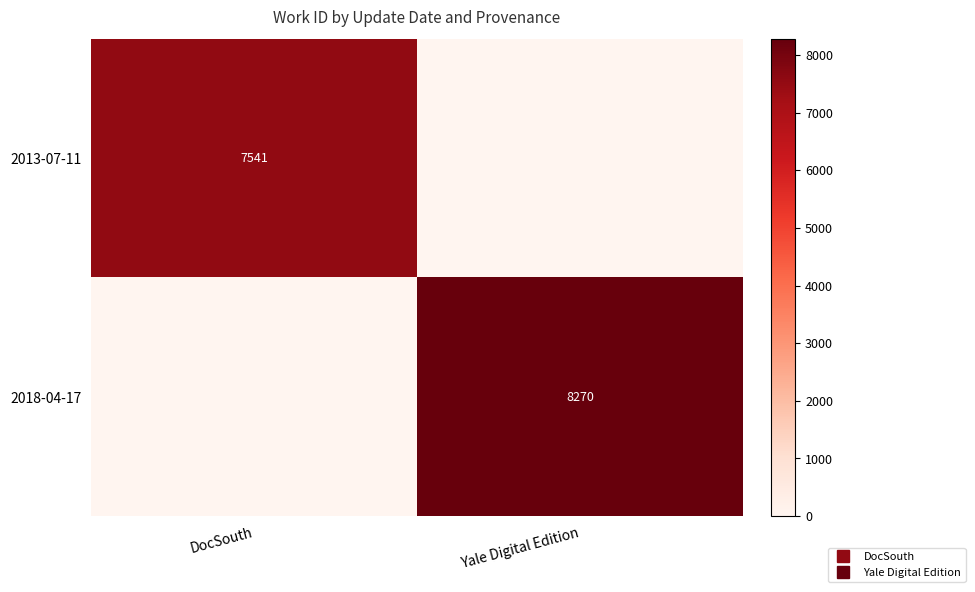

At how many categories does at least one series exceed 5073?

2